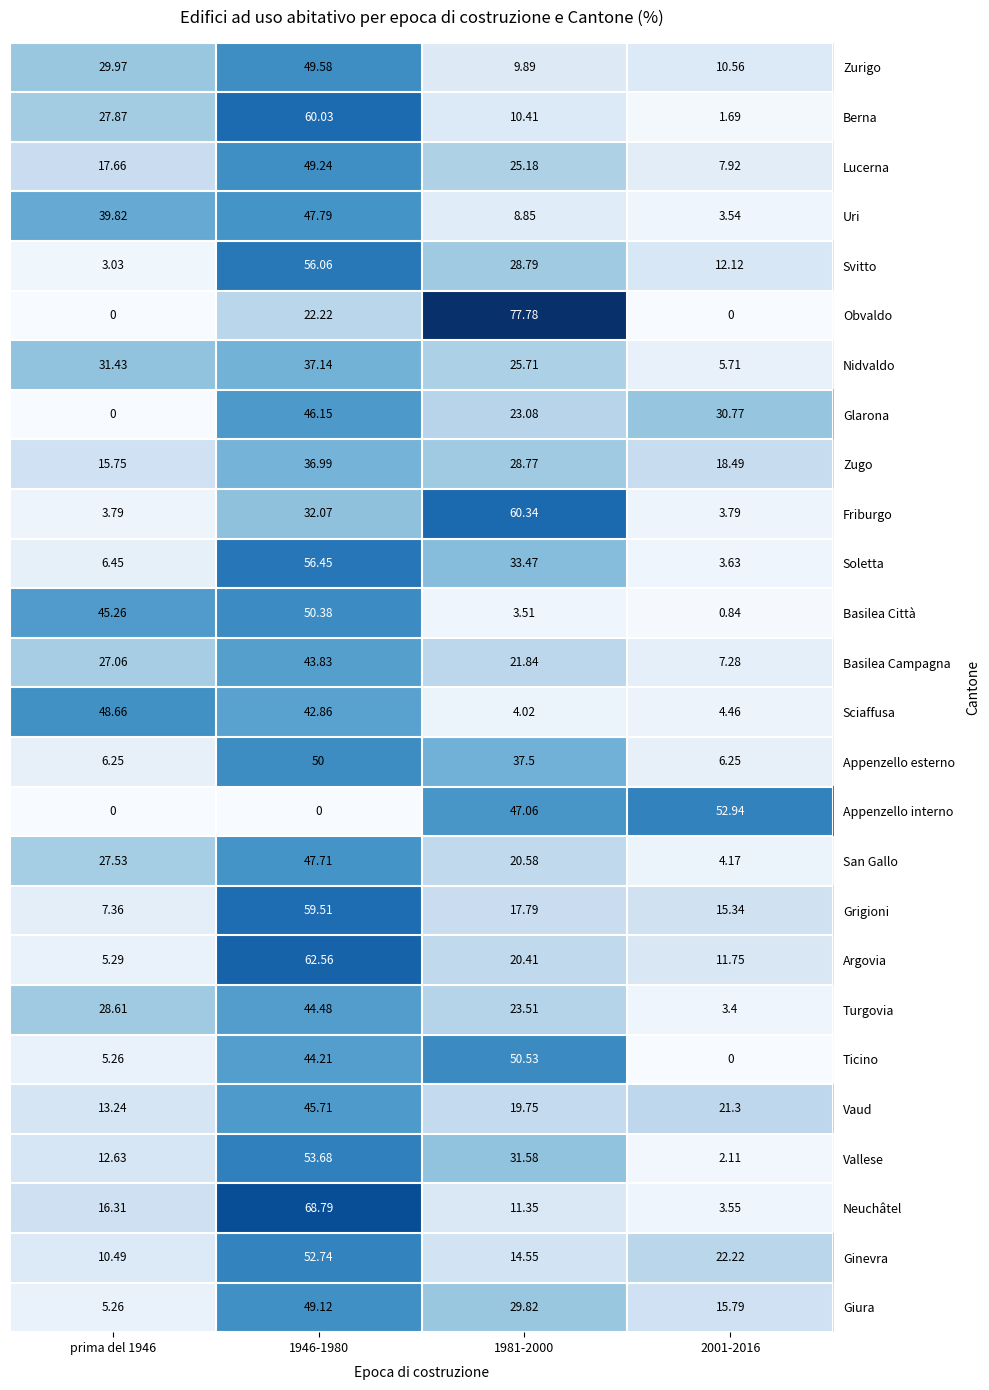

Which label corresponds to the largest value in the chart?

1981-2000